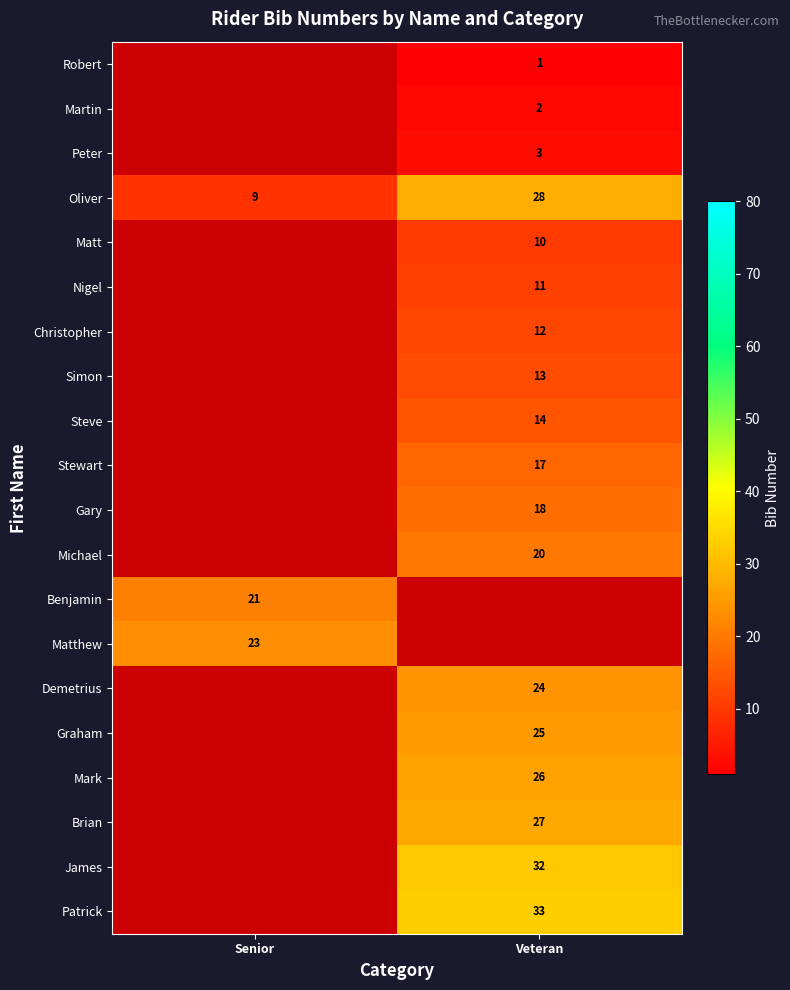

Is the value of Martin at Veteran greater than the value of Benjamin at Senior?

No